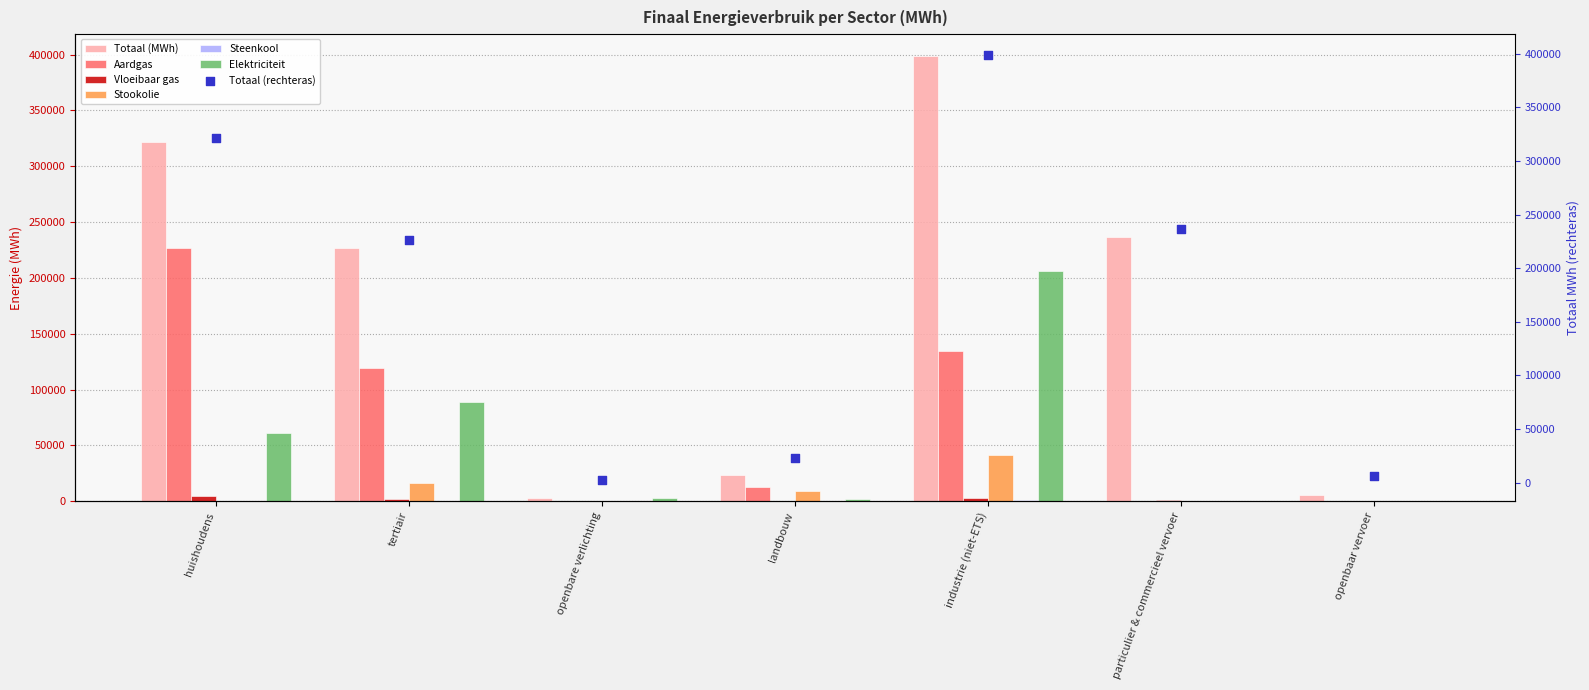

At how many categories does at least one series exceed 45573?

4